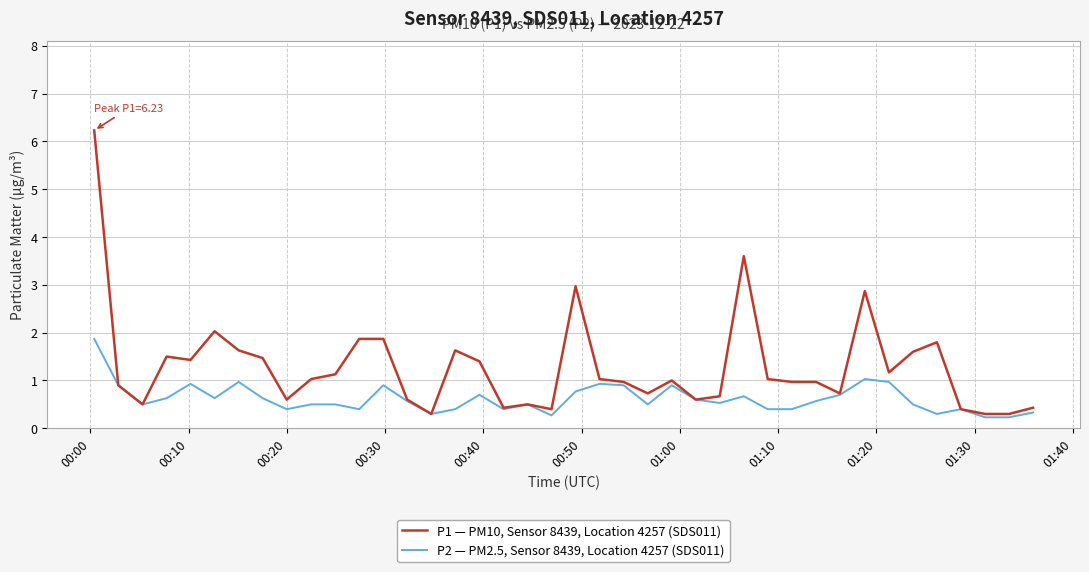

What is the maximum value shown in the chart?

6.2